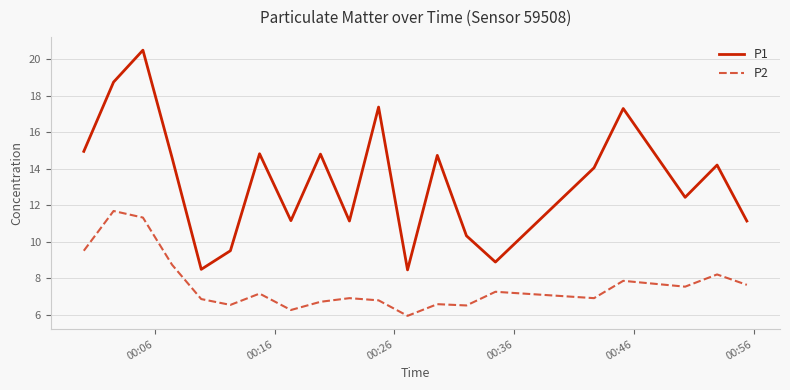

Which series has the widest spread of values?

P1